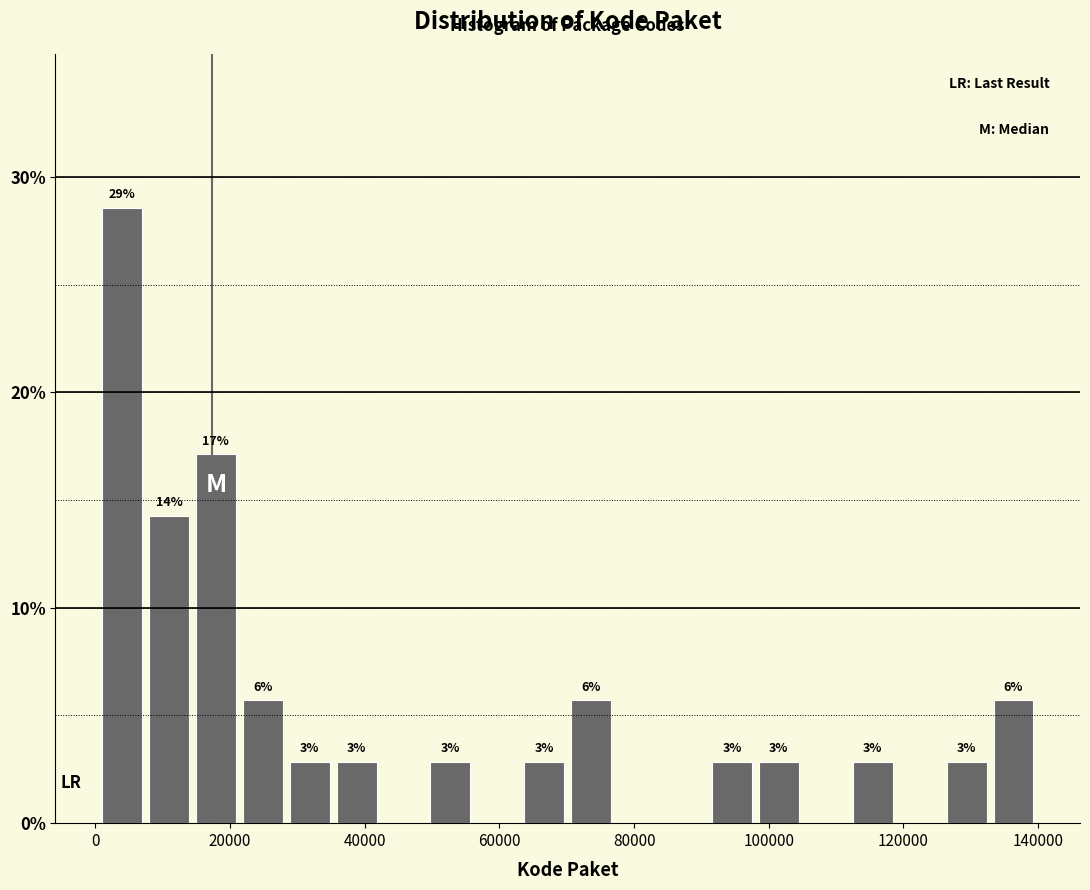

Around what value on the x-axis is the tallest bar? Give the approximate position of its centre, as read against the axis.

4000